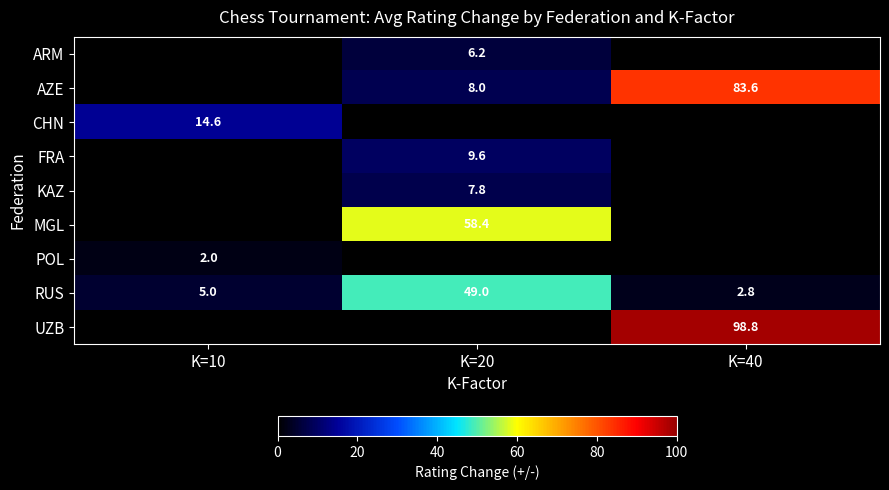

What is the total value across all series at K=40?

185.2